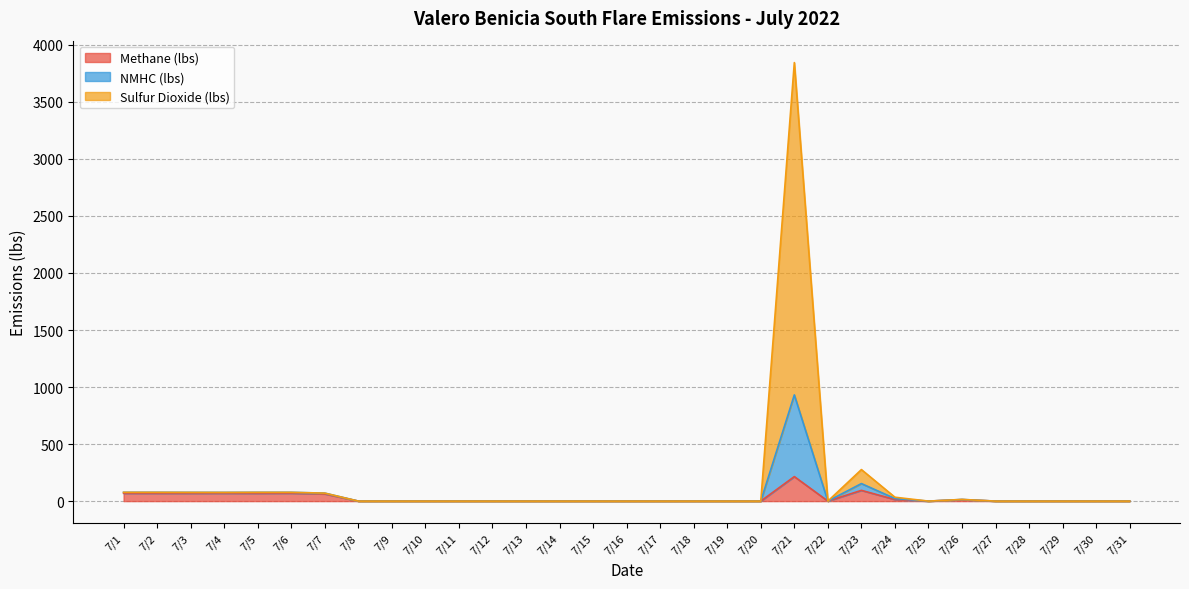

What is the sum of the Methane (lbs) values at 7/8 and 7/4?

68.8